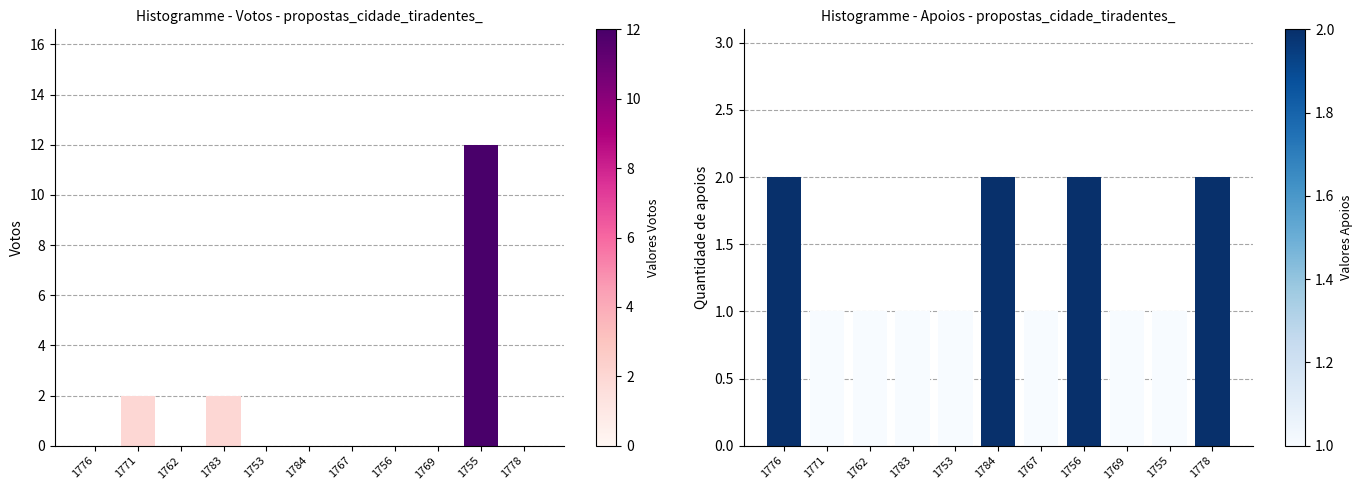

Between 1783 and 1755, which series saw the biggest shift?

Votos